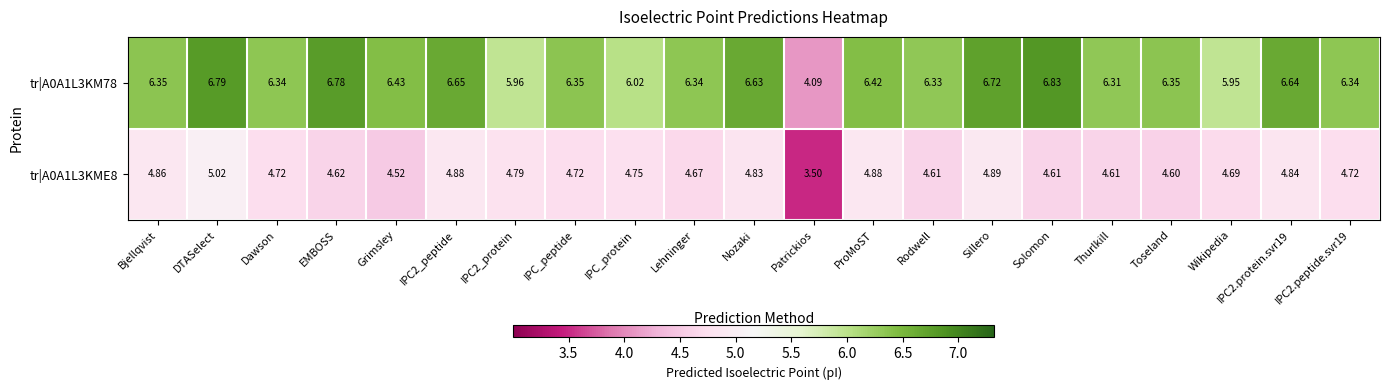

Where is tr|A0A1L3KME8 nearest to the value 4?

Patrickios